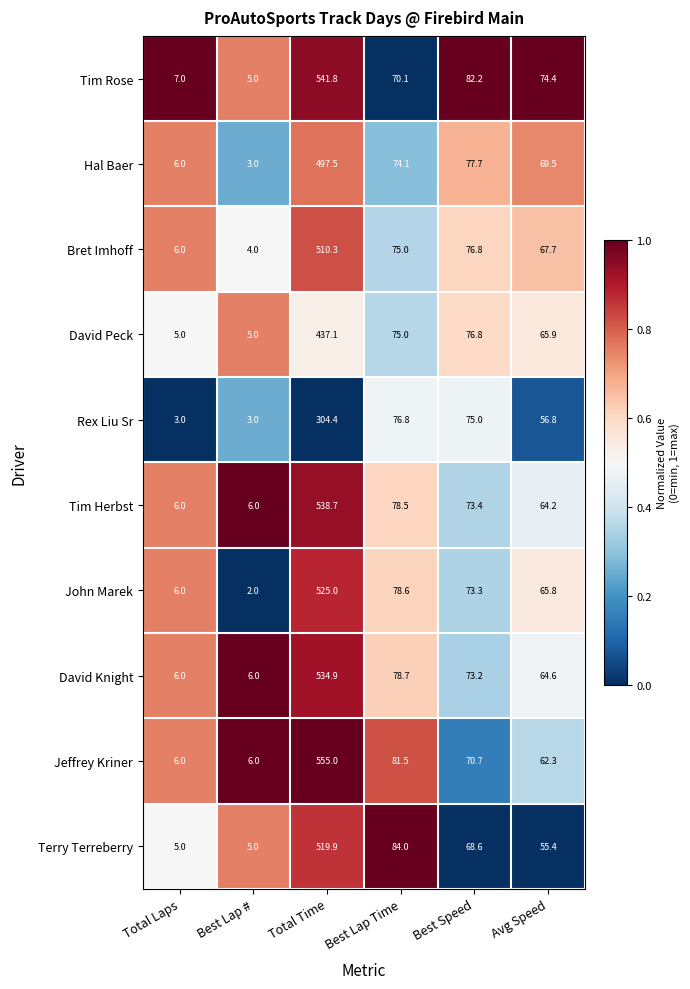

How many categories are shown in the chart?

6